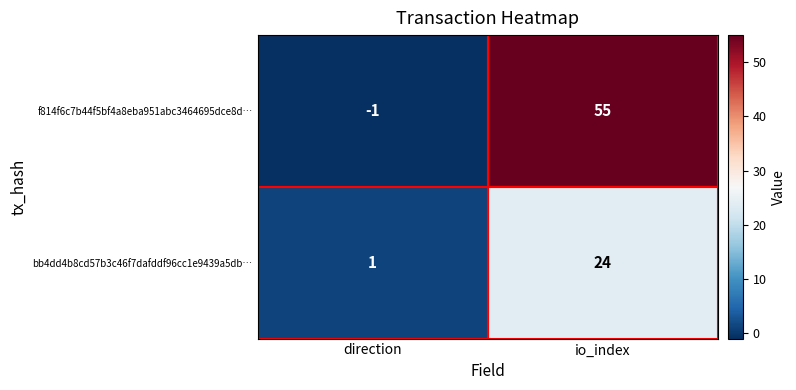

At which category is the sum across all series the highest?

io_index